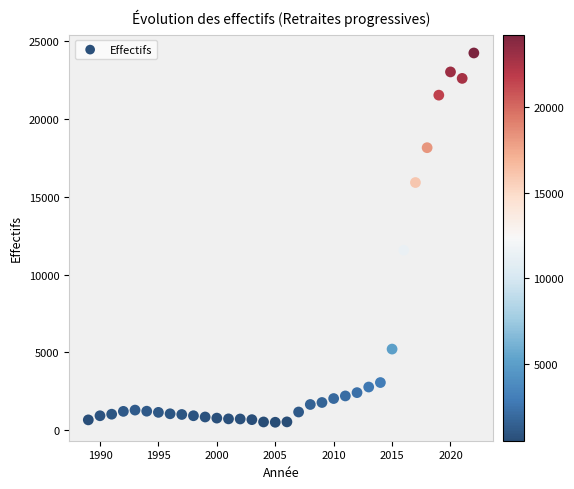

What Y value in the scatter plot is closest to 12371?

11561